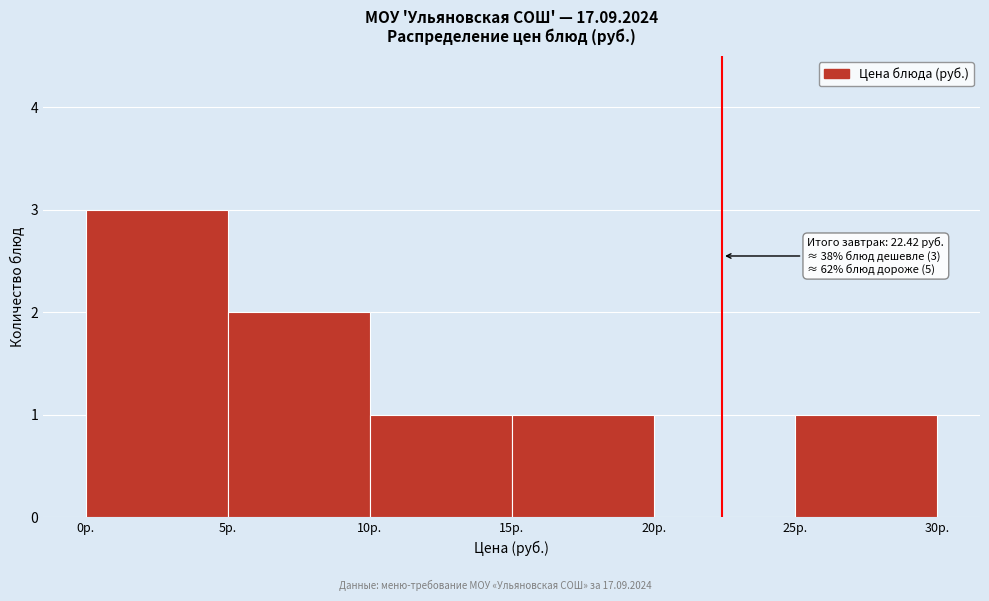

Over which range of the x-axis is the bar tallest?

0 to 5